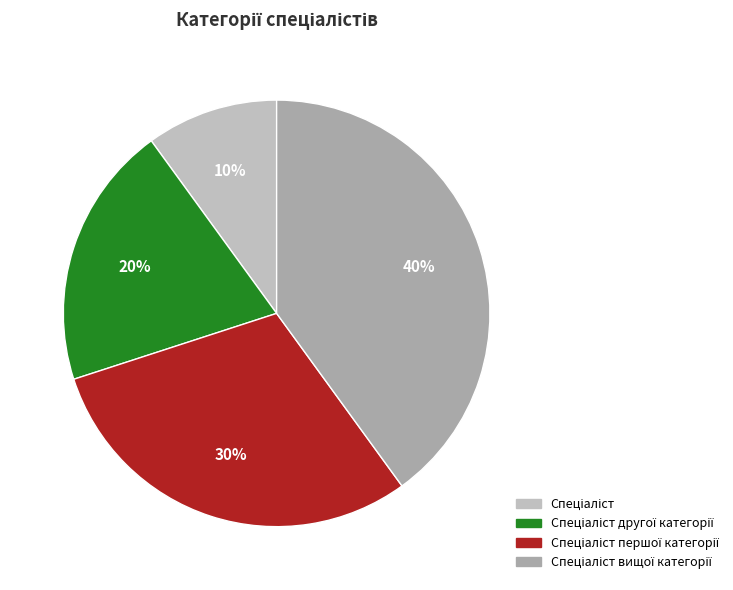

How many segments does this pie chart have?

4